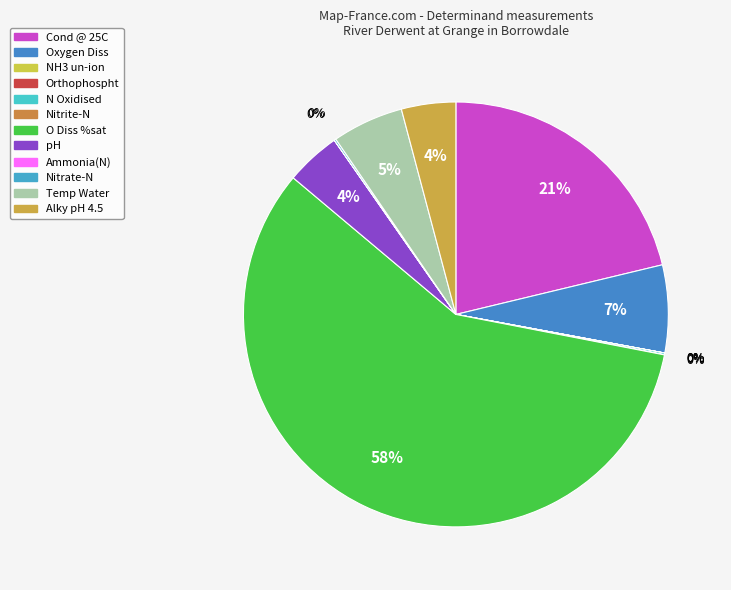

Count the number of slices in the pie.

12